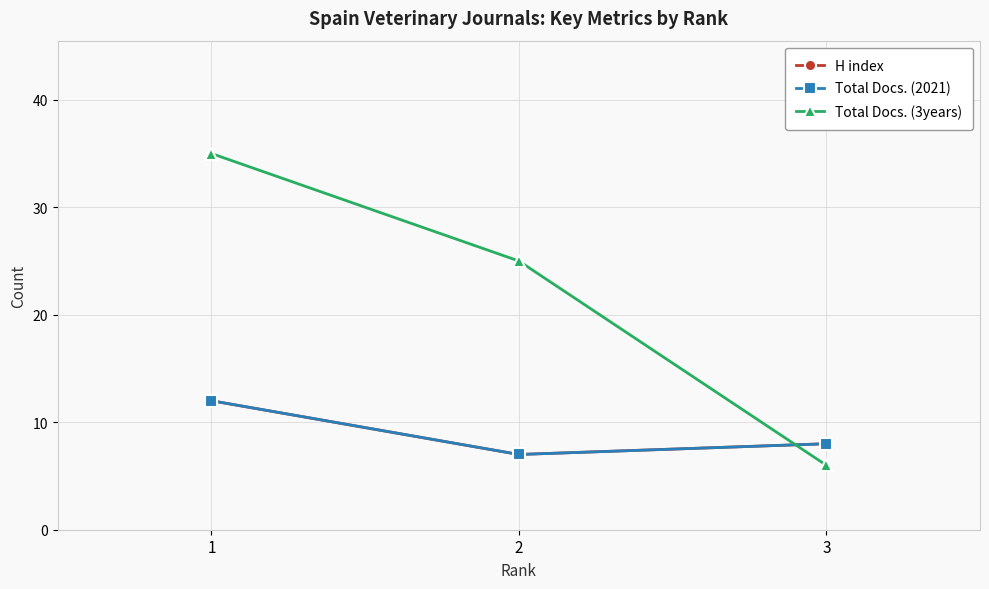

What is the average value of the Total Docs. (3years) series?

22